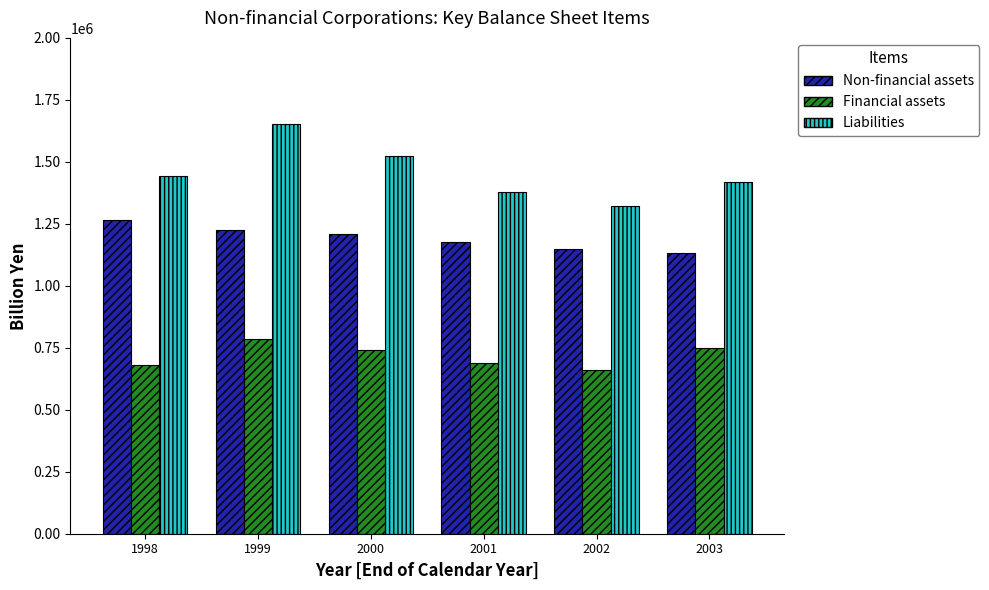

How many values in the Financial assets series exceed 740619?

3